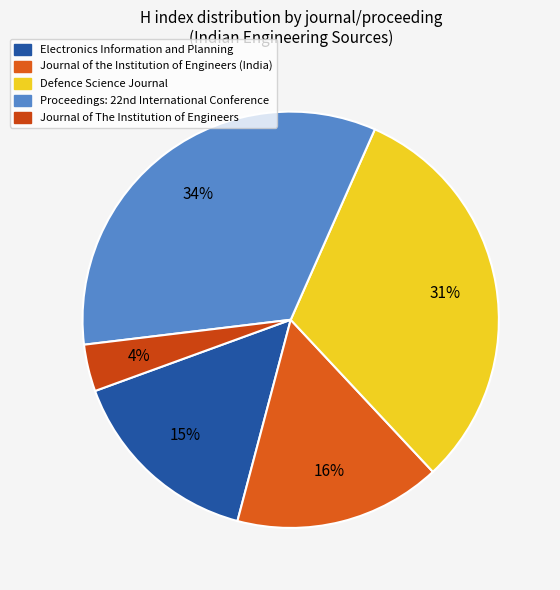

To the nearest percent, what is the difference between the largest and smallest slice percentages?

30%